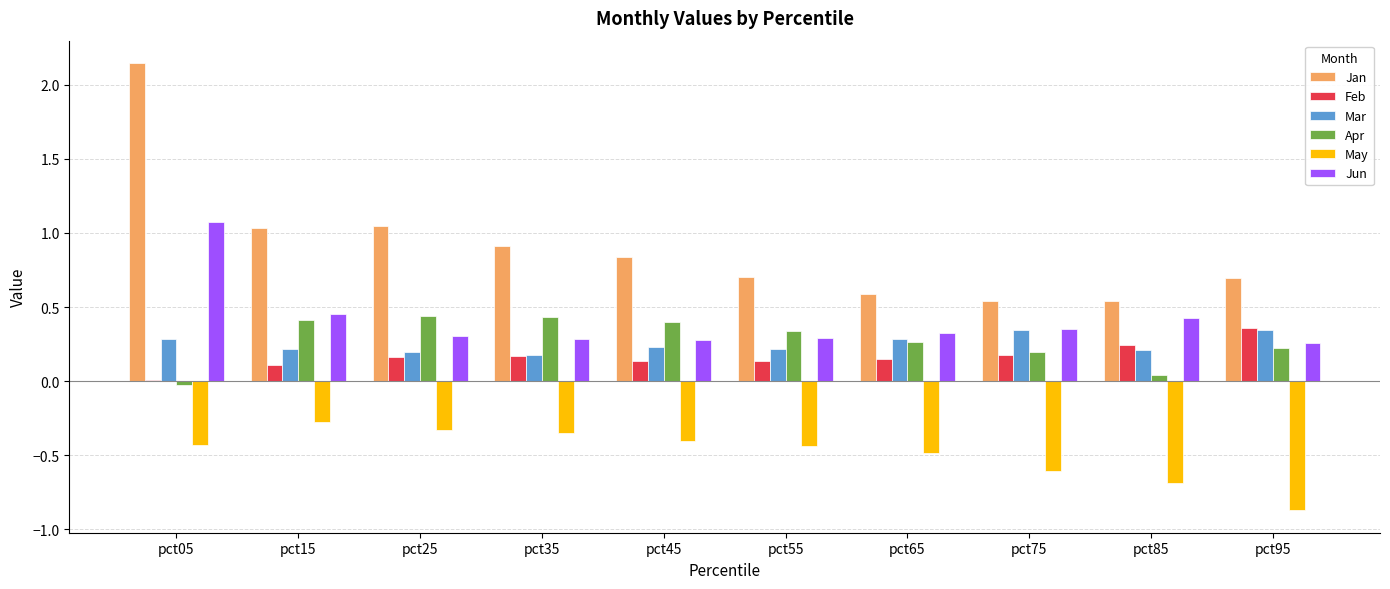

How many data points does each series have?

10